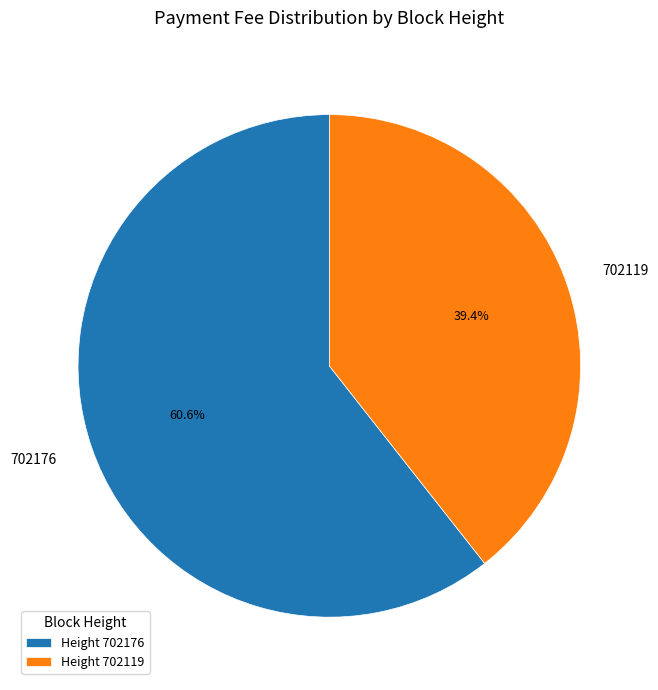

To the nearest percent, what is the difference between the 702176 and 702119 slice percentages?

21%